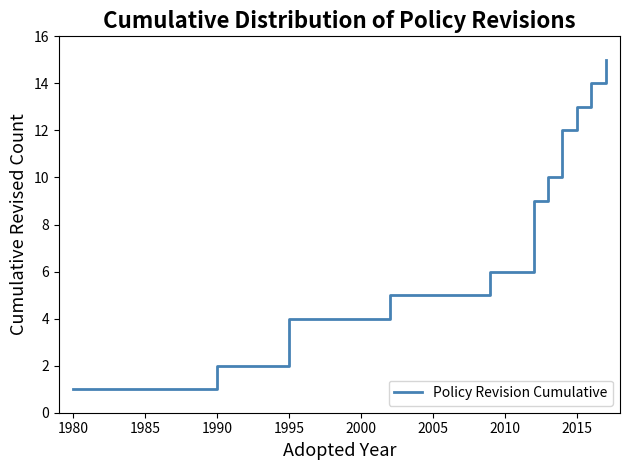

Which has a higher value, 1985 or 2015?

2015